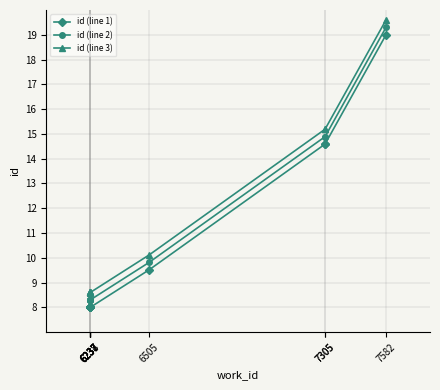

What is the difference between the second highest and second lowest values in the id (line 2) series?

6.6